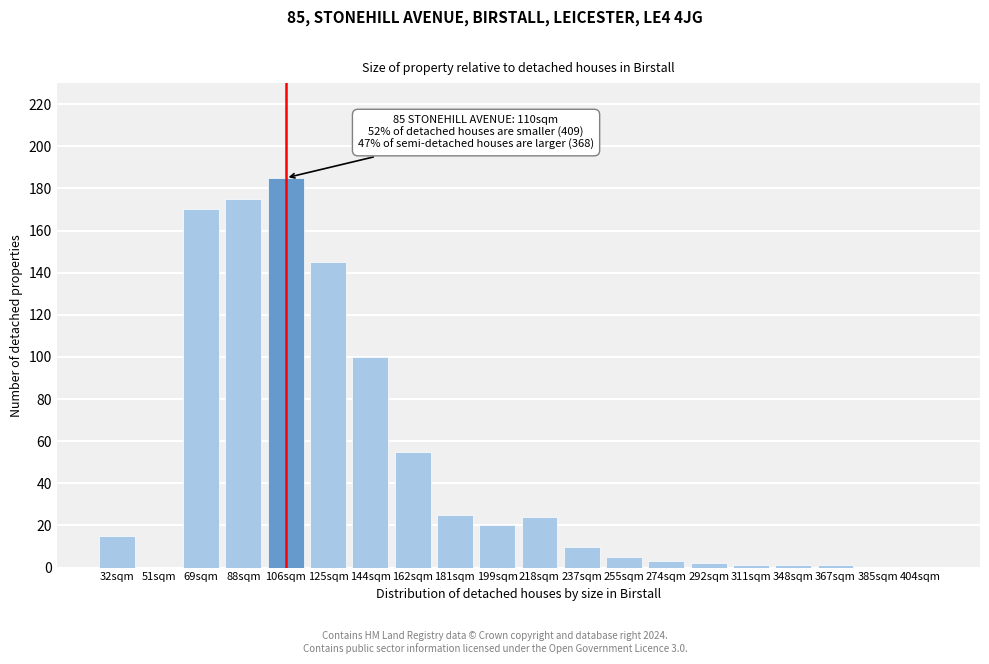

Reading left to right, list all the values displayed in this chart.

32sqm=15	51sqm=0	69sqm=170	88sqm=175	106sqm=185	125sqm=145	144sqm=100	162sqm=55	181sqm=25	199sqm=20	218sqm=24	237sqm=10	255sqm=5	274sqm=3	292sqm=2	311sqm=1	348sqm=1	367sqm=1	385sqm=0	404sqm=0